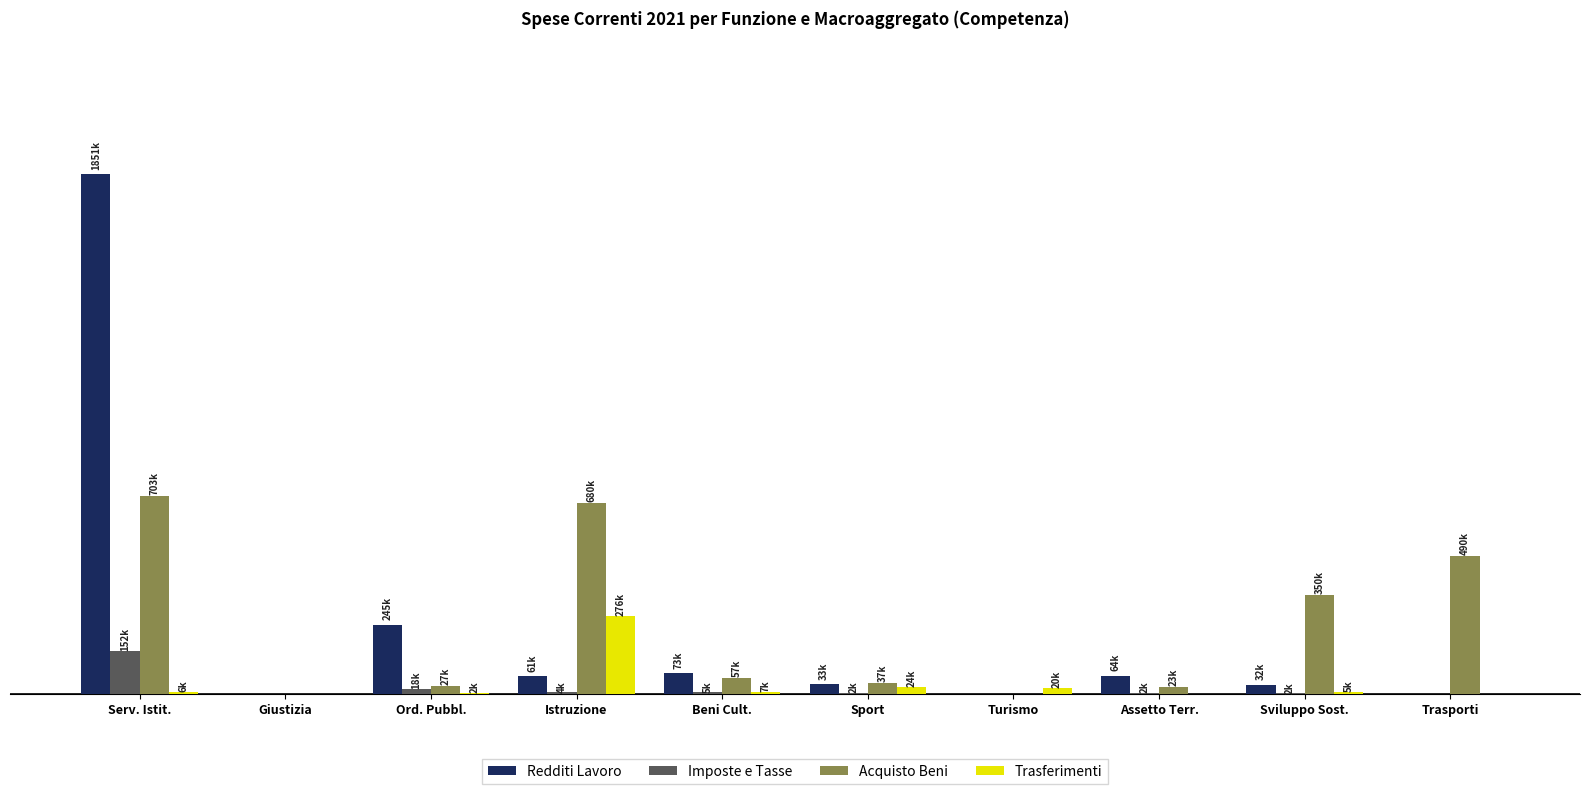

Are the bars horizontal?

No